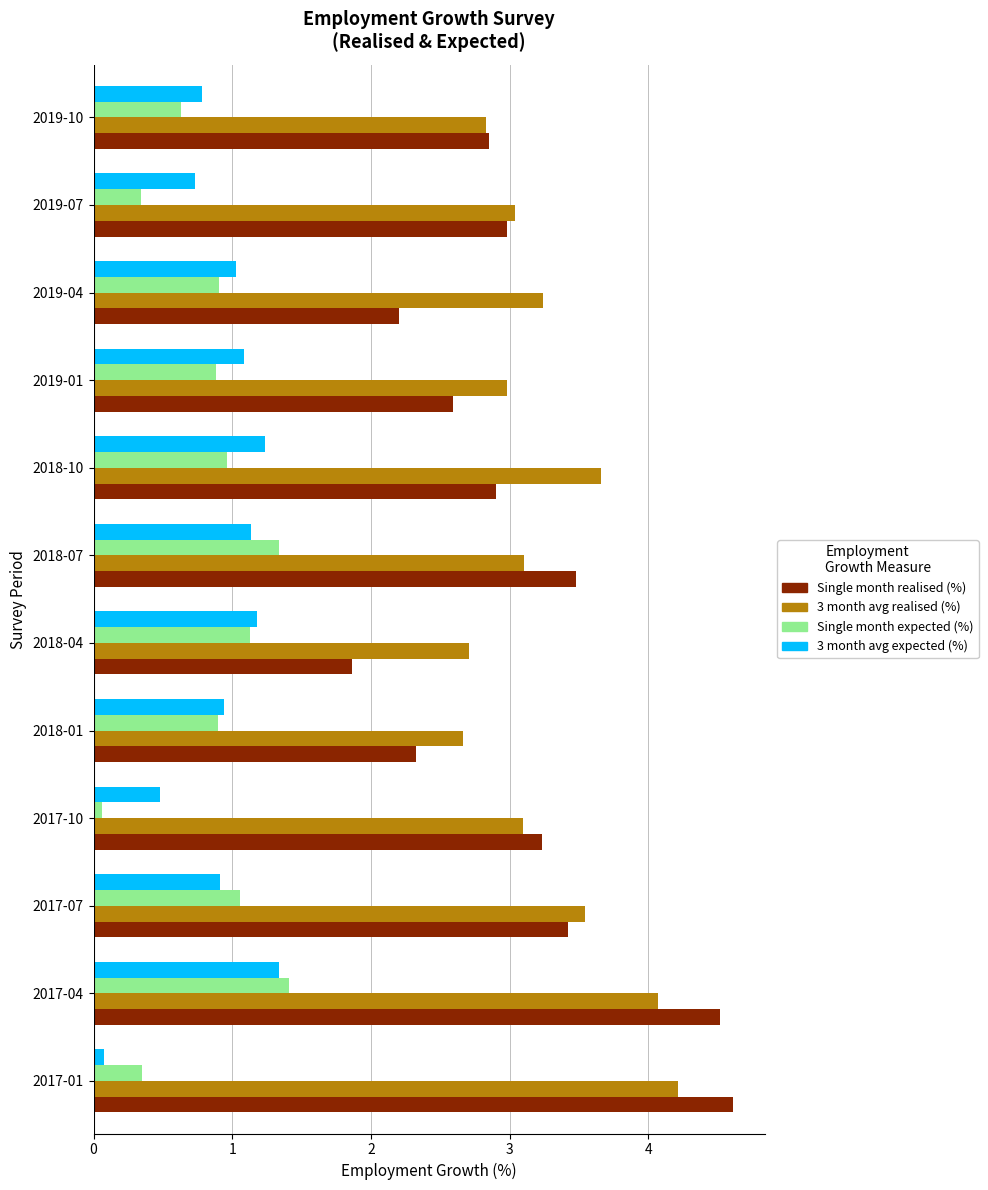

What is the difference between the maximum and minimum values in the 3 month avg realised (%) series?

1.6